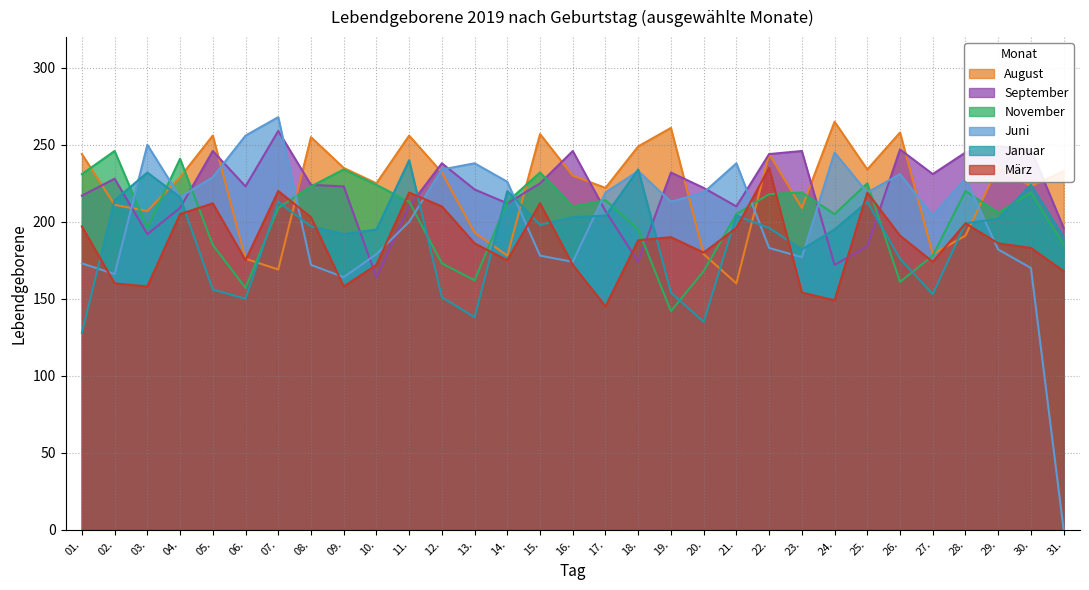

How many interior local valleys does the März series have?

8